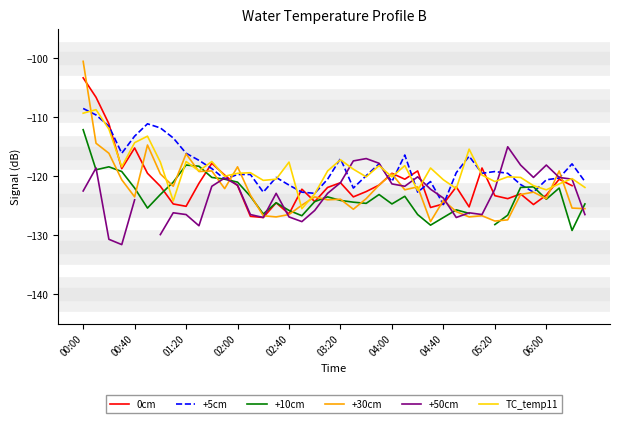

At which category is the sum across all series the highest?

00:00